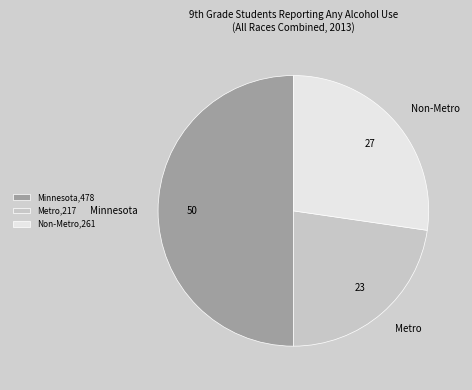

Is Metro the majority of the pie?

No